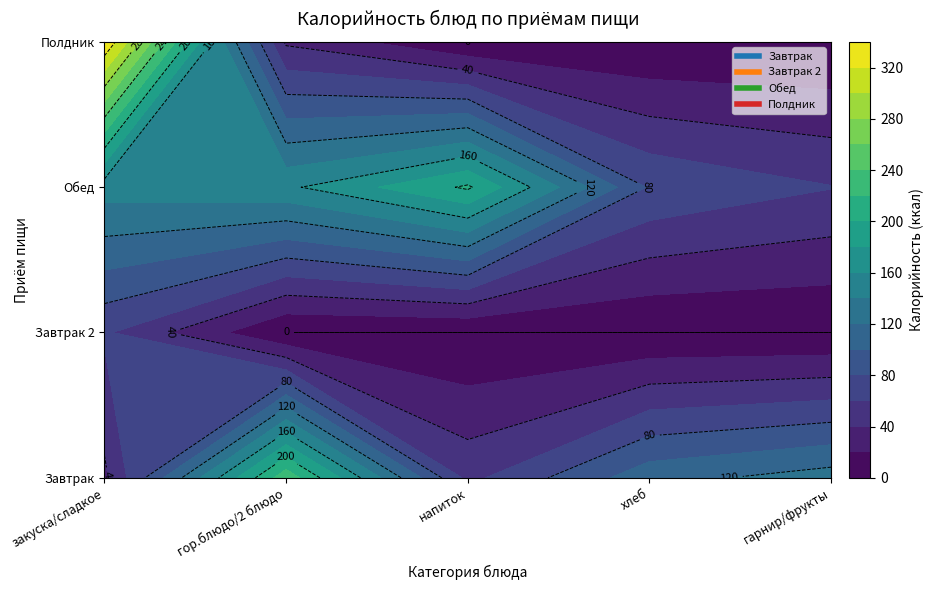

Which category has the lowest value in the Полдник series?

напиток